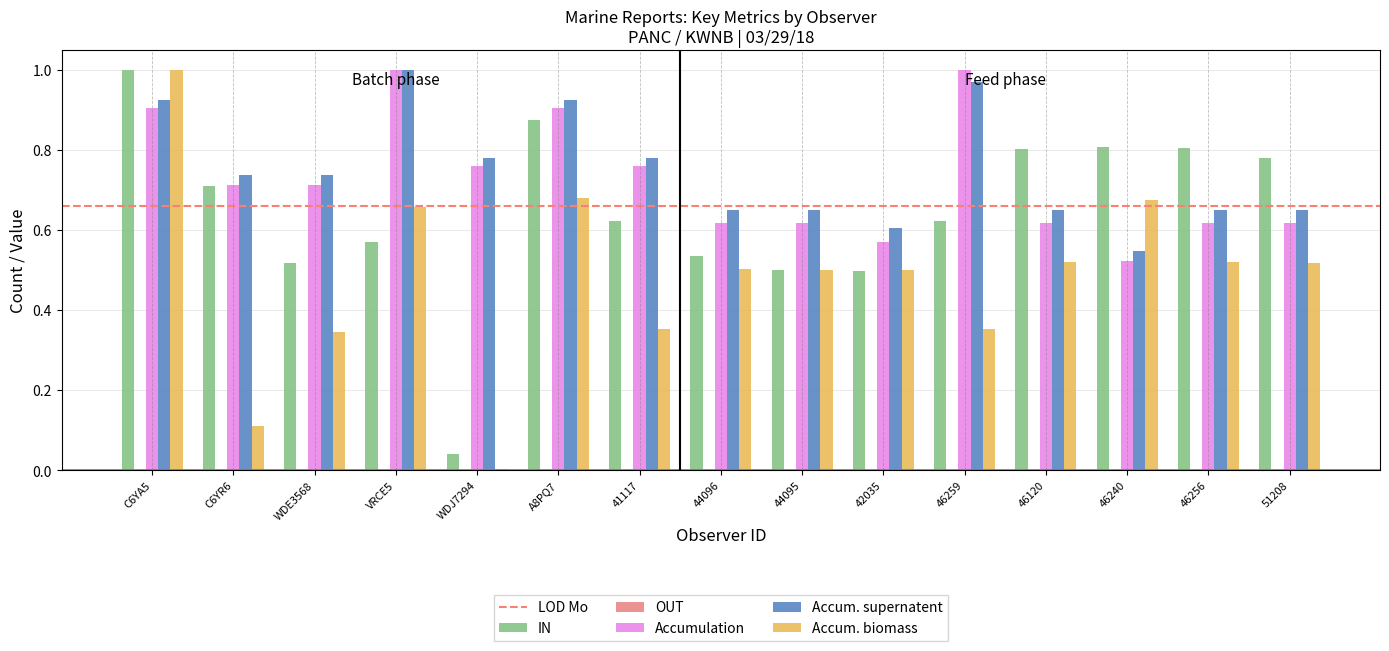

The Accum. biomass series shows 0.7 at A8PQ7. True or false?

True